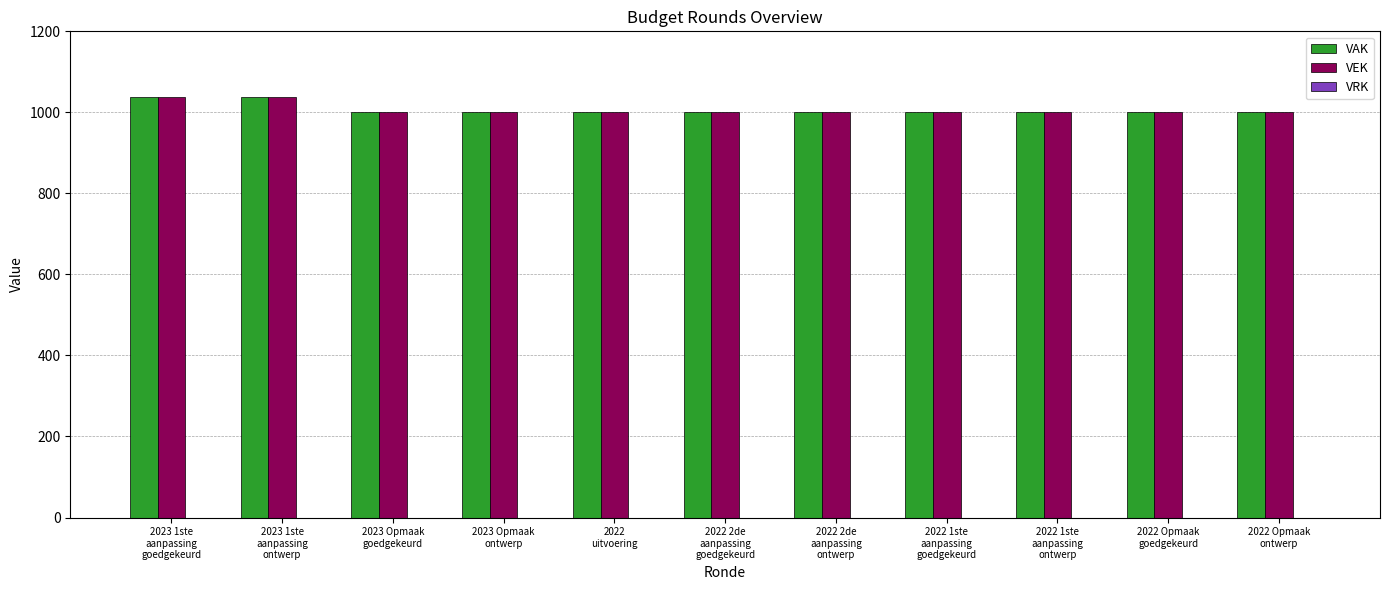

What is the difference between the maximum and second lowest values in the VAK series?

39